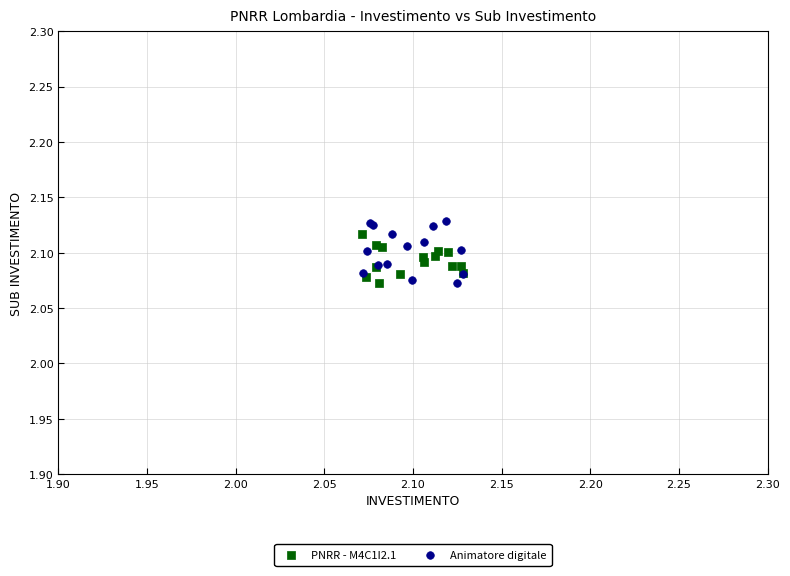

Which series has the widest spread of Y values?

Animatore digitale